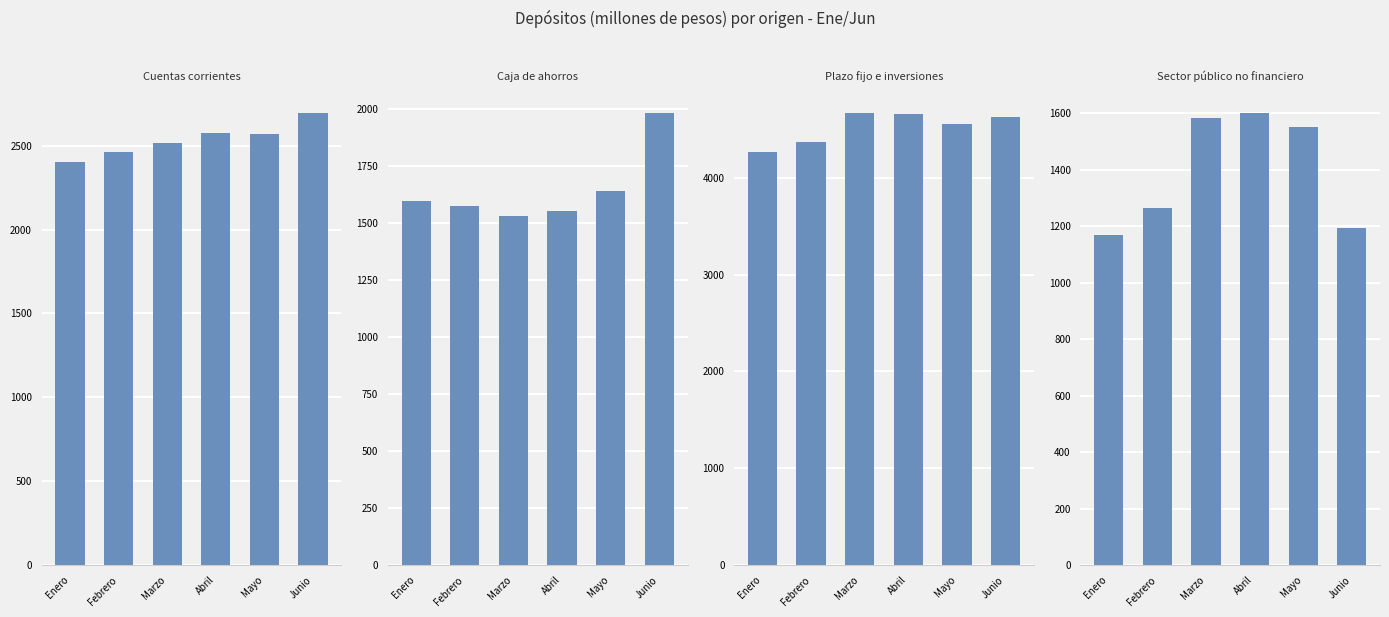

Rank the categories by Cuentas corrientes value from highest to lowest.

Junio, Abril, Mayo, Marzo, Febrero, Enero